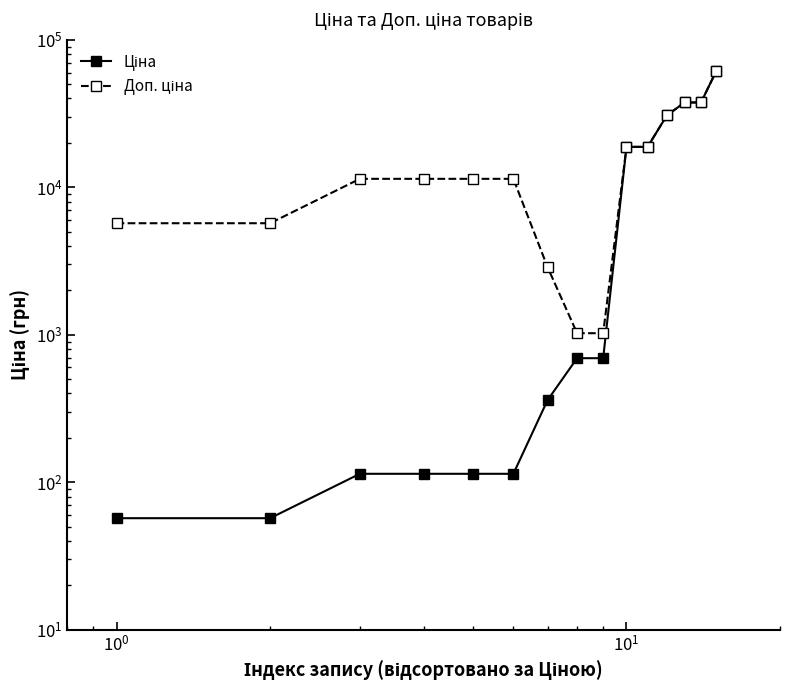

Reading left to right, what are all the values shown in this chart?

Ціна: 57.0	57.0	114.1	114.1	114.1	114.1	359.9	693.7	693.7	18796.8	18796.8	30717.1	37593.6	37593.6	61434.3
Доп. ціна: 5705.0	5705.0	11410.0	11410.0	11410.0	11410.0	2878.8	1024.6	1024.6	18796.8	18796.8	30717.1	37593.6	37593.6	61434.3